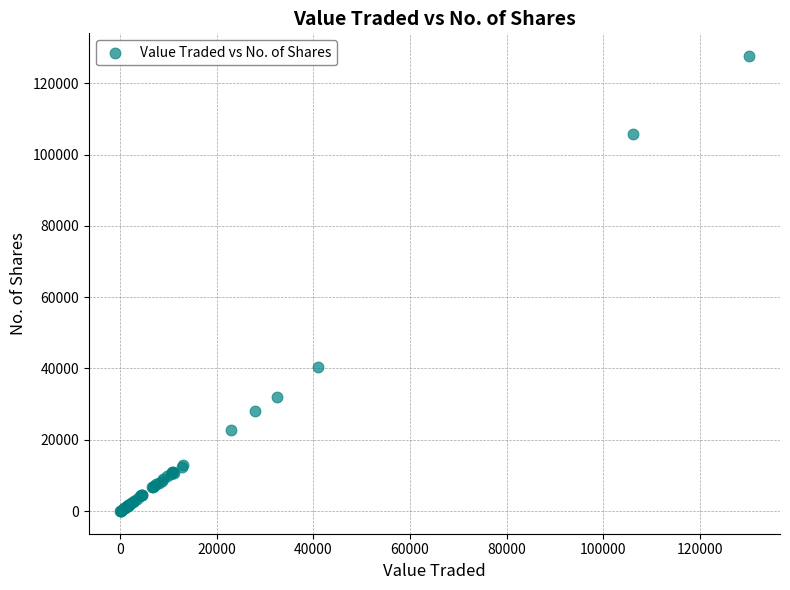

What Y value in the scatter plot is closest to 63836?

40478